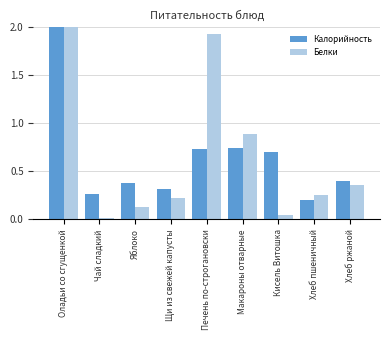

Which series has the widest spread of values?

Белки